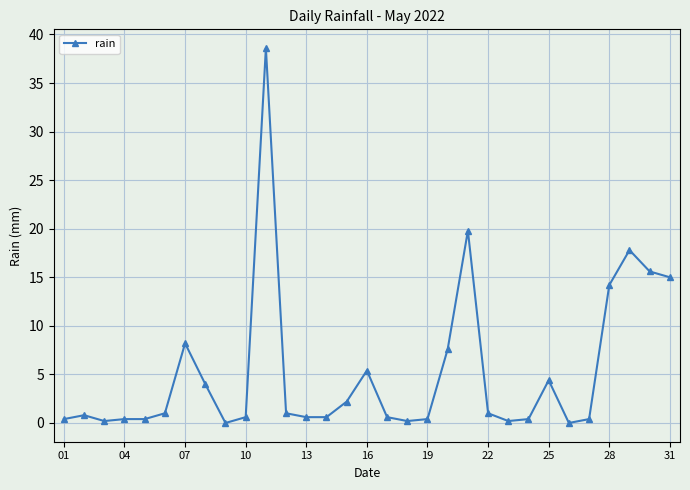

True or false: there are more than 0 points higher than both neighbors.

True